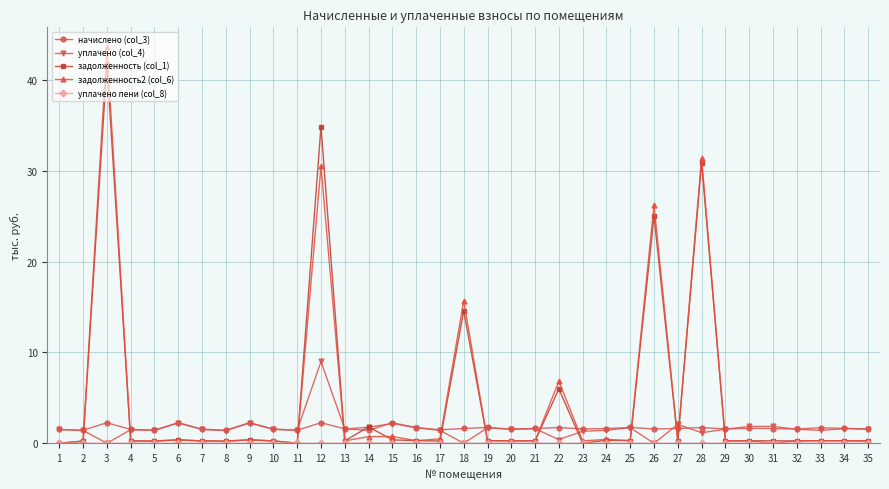

Does the chart display data point markers on the line(s)?

Yes